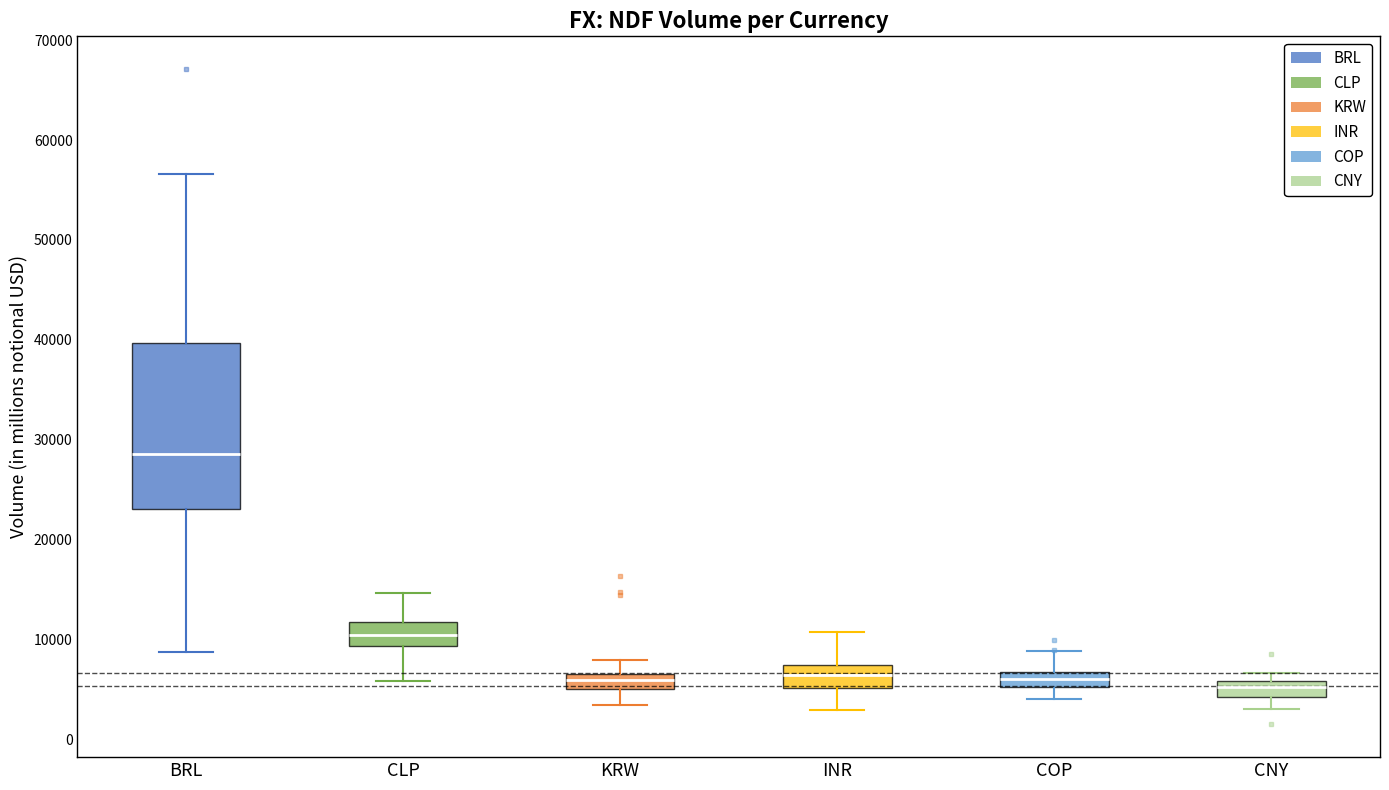

Which box is the tallest, from its lower edge to its upper edge?

BRL